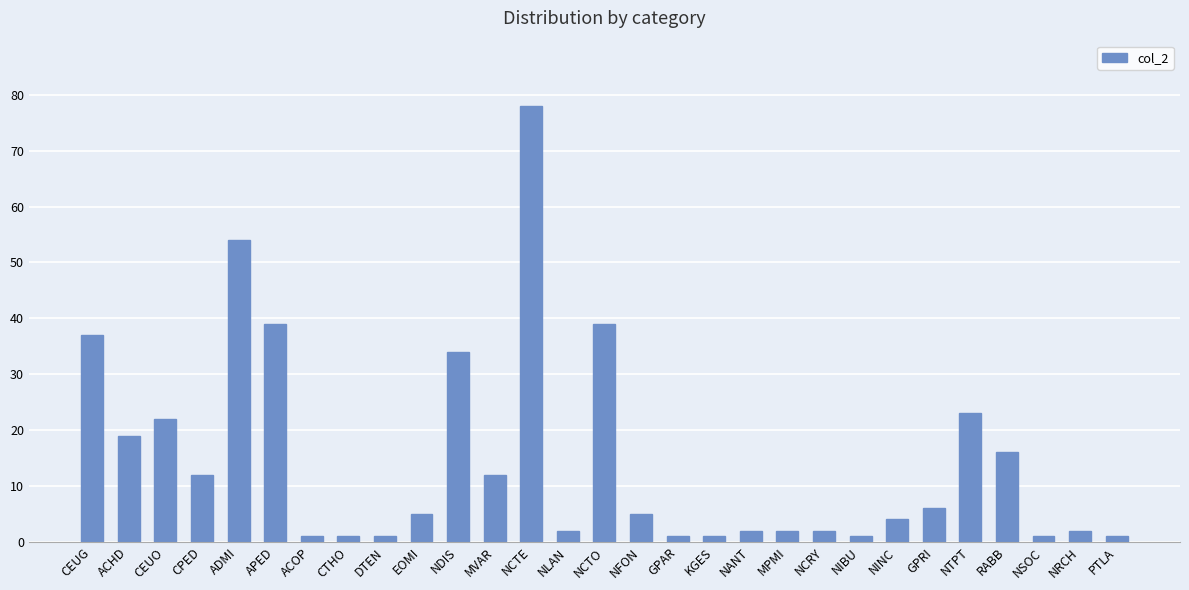

Which label corresponds to the largest value in the chart?

NCTE